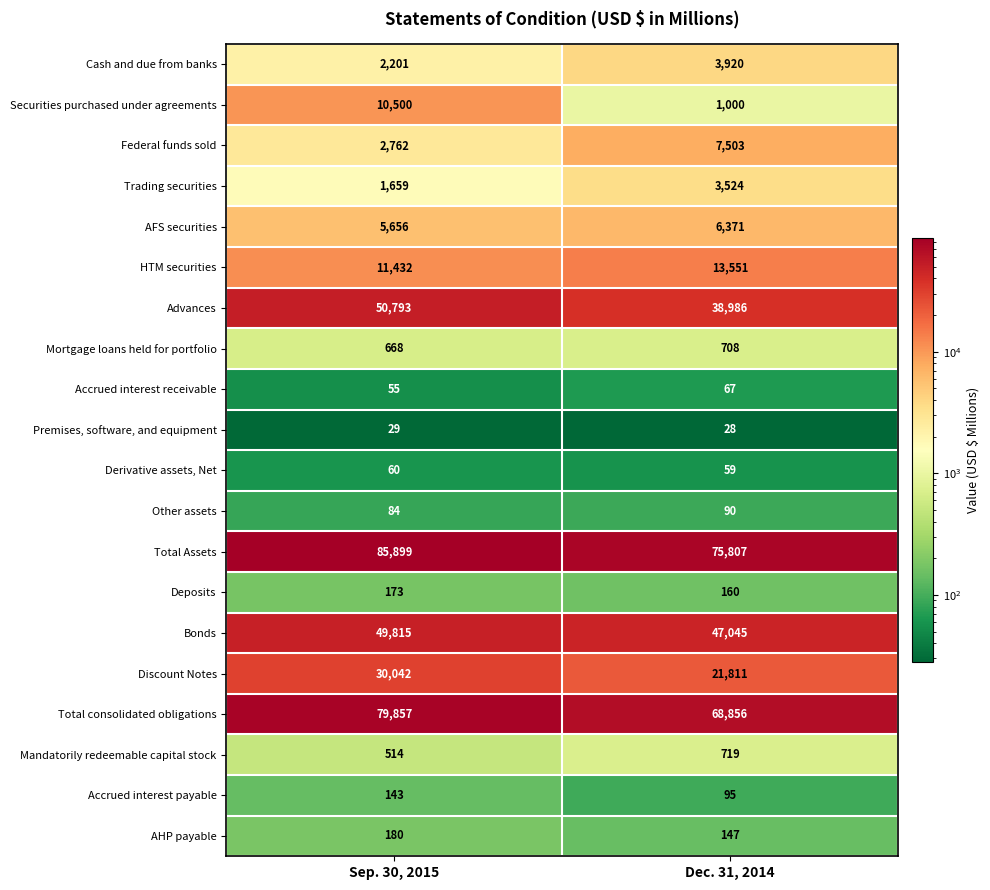

True or false: Mandatorily redeemable capital stock has a value of 213 at Dec. 31, 2014.

False